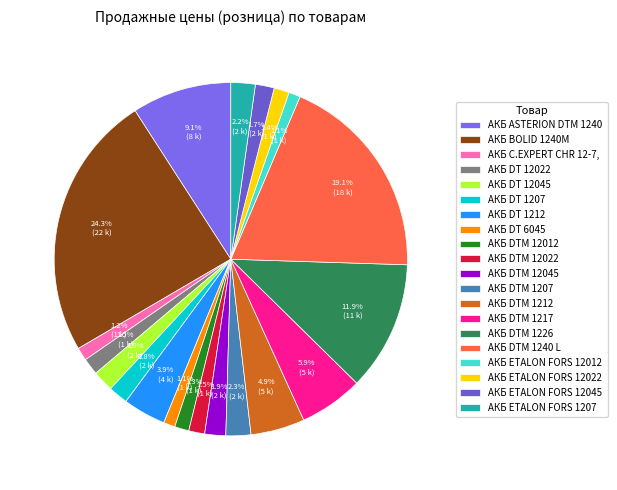

Rank the categories by value from lowest to highest.

АКБ DT 6045, АКБ ETALON FORS 12012, АКБ C.EXPERT CHR 12-7,2, АКБ DTM 12012, АКБ ETALON FORS 12022, АКБ DTM 12022, АКБ DT 12022, АКБ ETALON FORS 12045, АКБ DT 1207, АКБ DTM 12045, АКБ DT 12045, АКБ ETALON FORS 1207, АКБ DTM 1207, АКБ DT 1212, АКБ DTM 1212, АКБ DTM 1217, АКБ ASTERION DTM 1240 L, АКБ DTM 1226, АКБ DTM 1240 L, АКБ BOLID 1240М